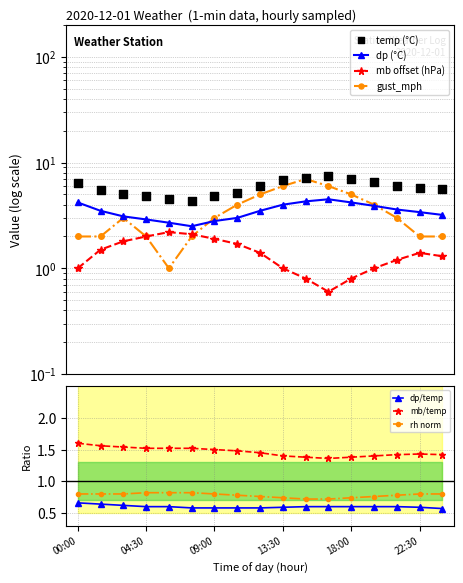

Which series has the widest spread of Y values?

gust_mph